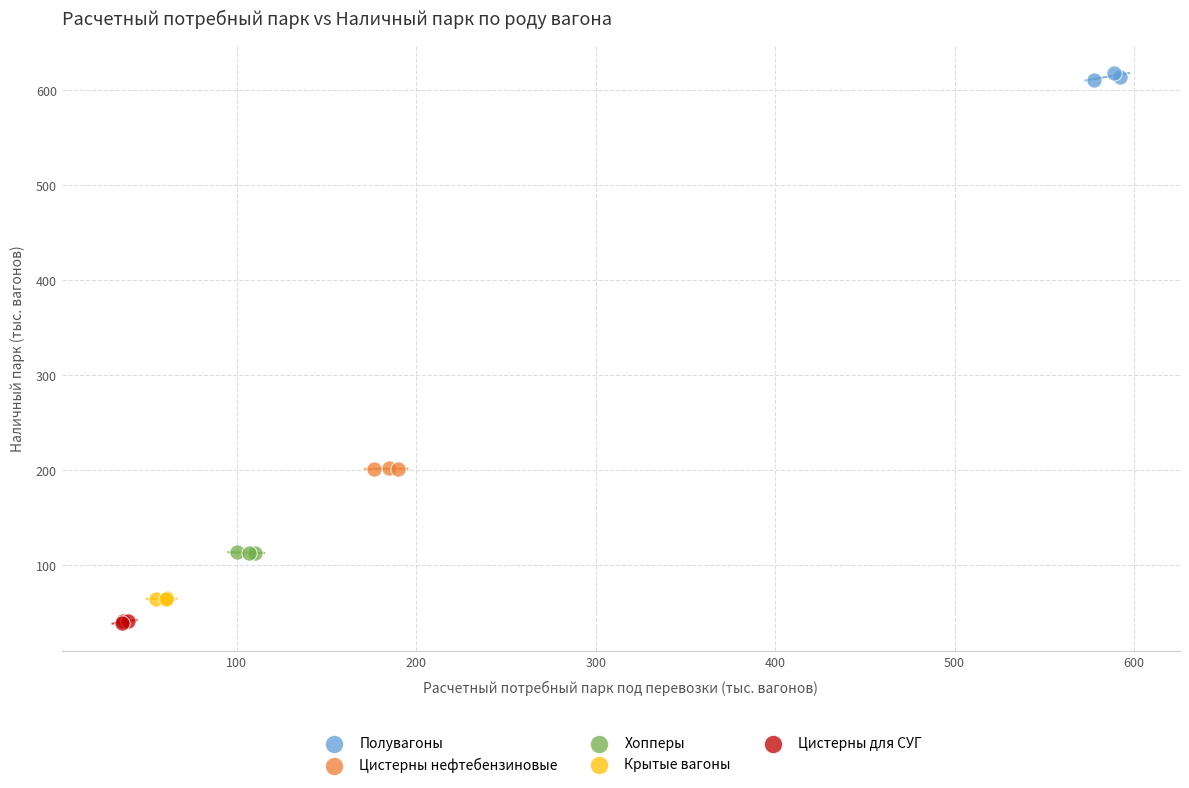

Which series reaches the maximum Y coordinate?

Полувагоны